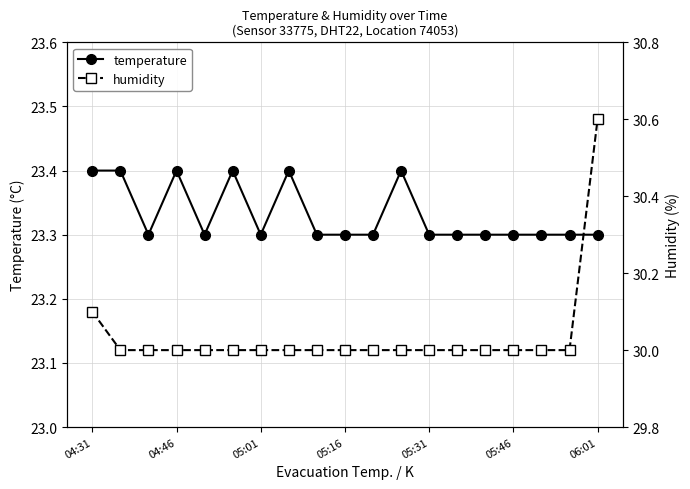

True or false: humidity and temperature intersect in this chart.

False